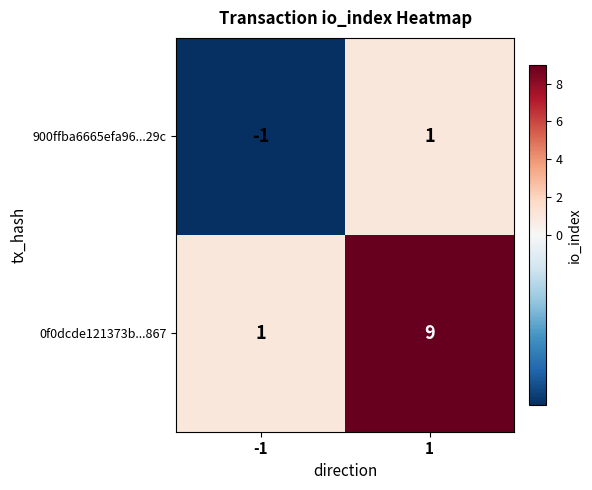

What is the difference between the highest and lowest values at 1?

8